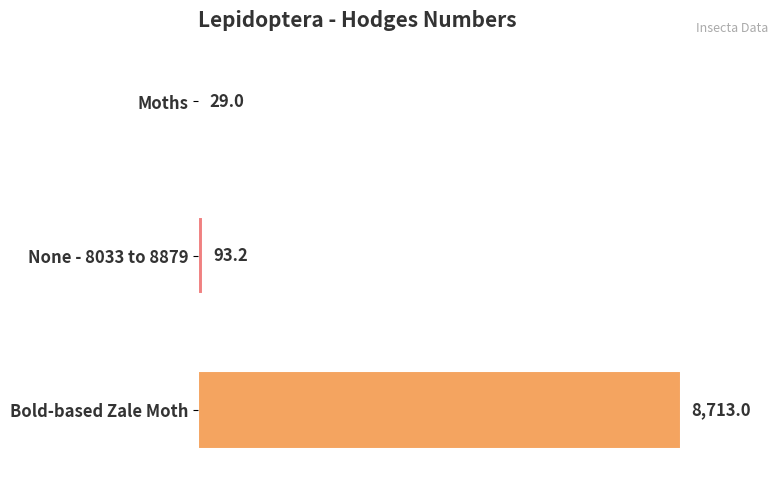

What is the average value?

2945.1